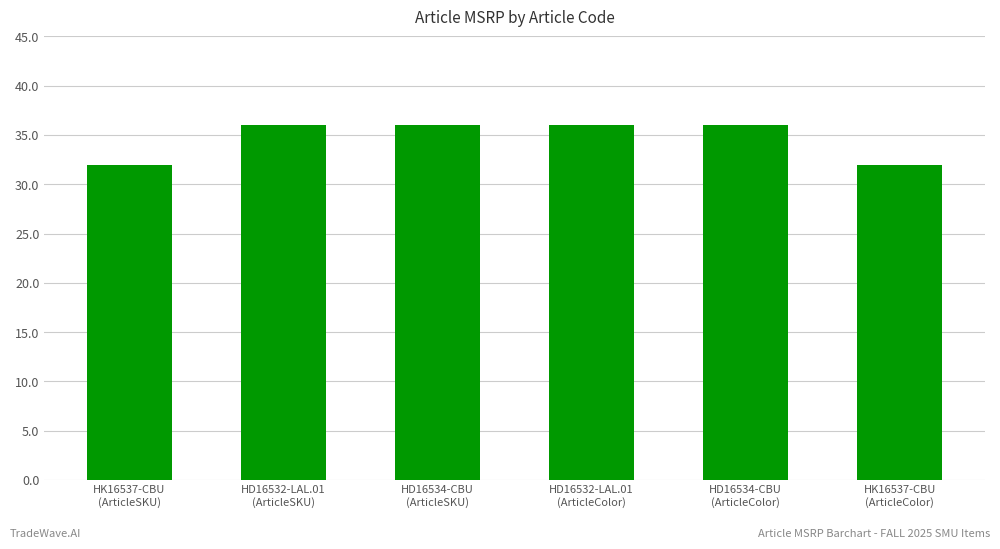

What is the difference between the maximum and minimum values?

4